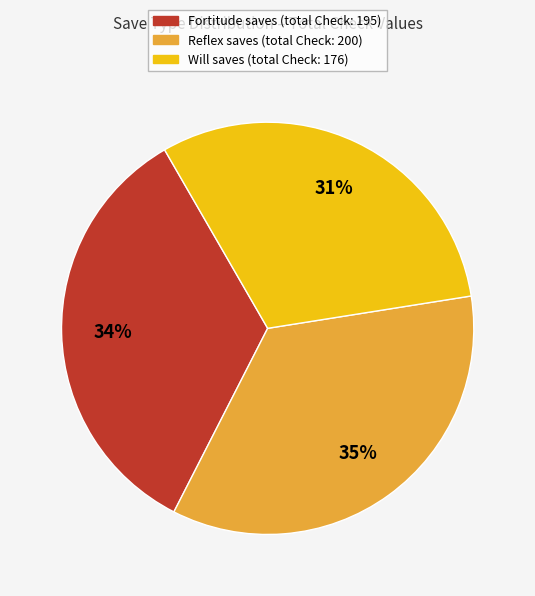

Count the number of slices in the pie.

3